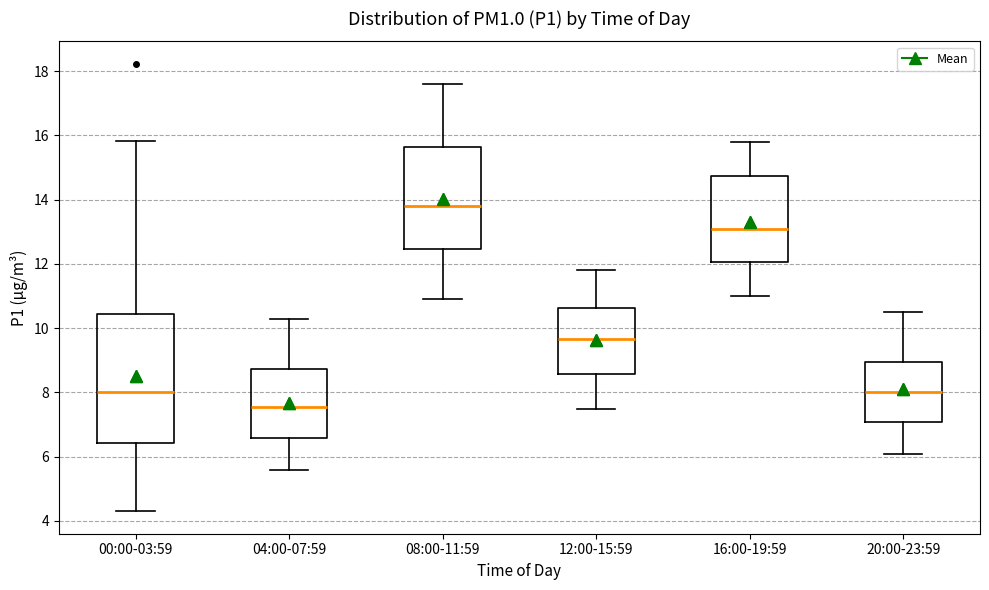

Which box has the lowest median line?

04:00-07:59